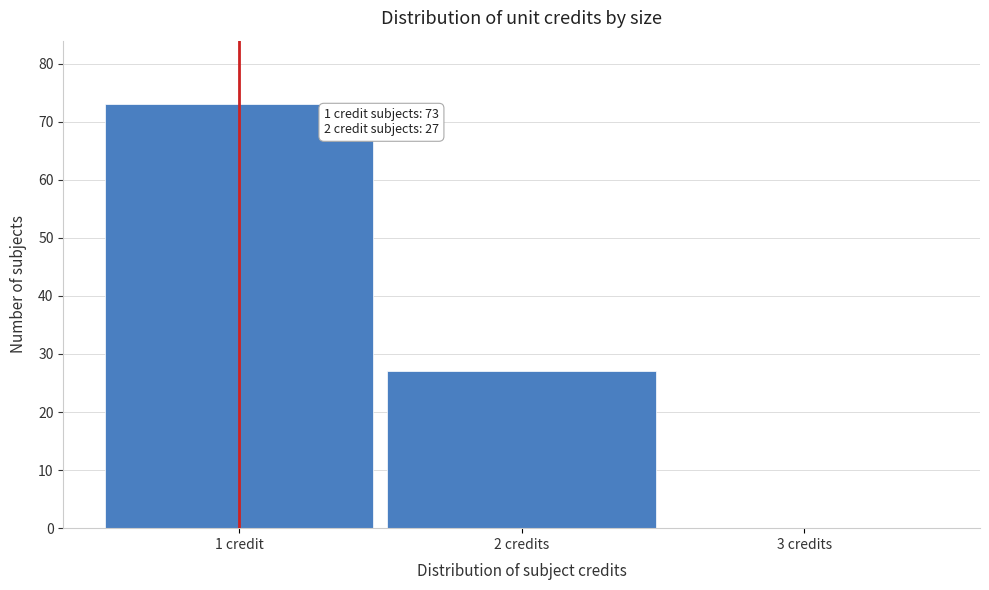

Reading right to left, what are all the values shown in this chart?

3 credits=0	2 credits=27	1 credit=73